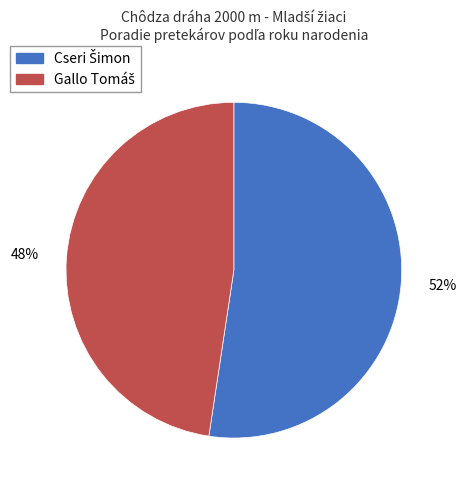

To the nearest percent, what is the average slice percentage?

50%